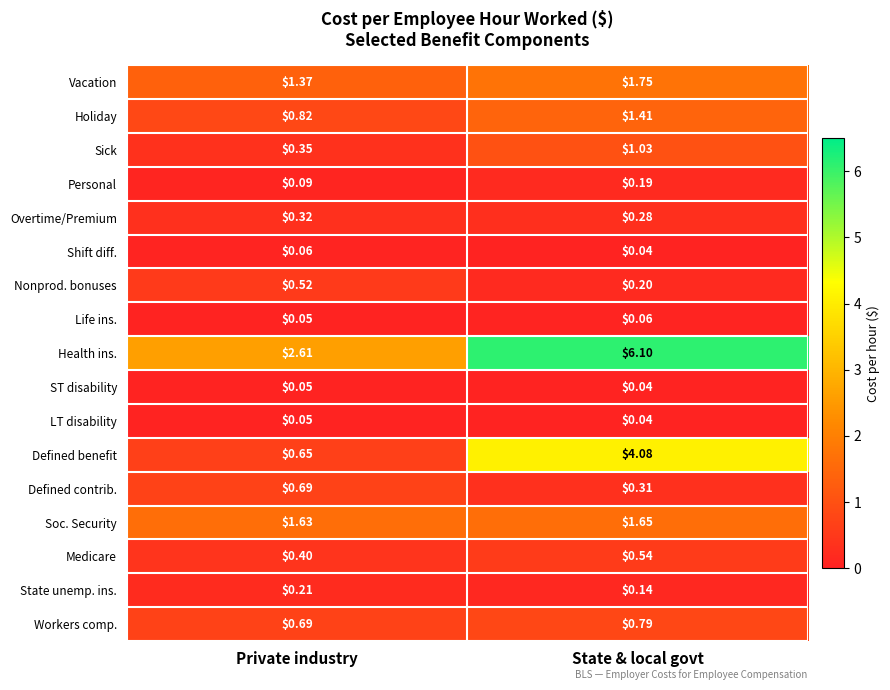

Which series changed the most between Private industry and State & local govt?

Health ins.